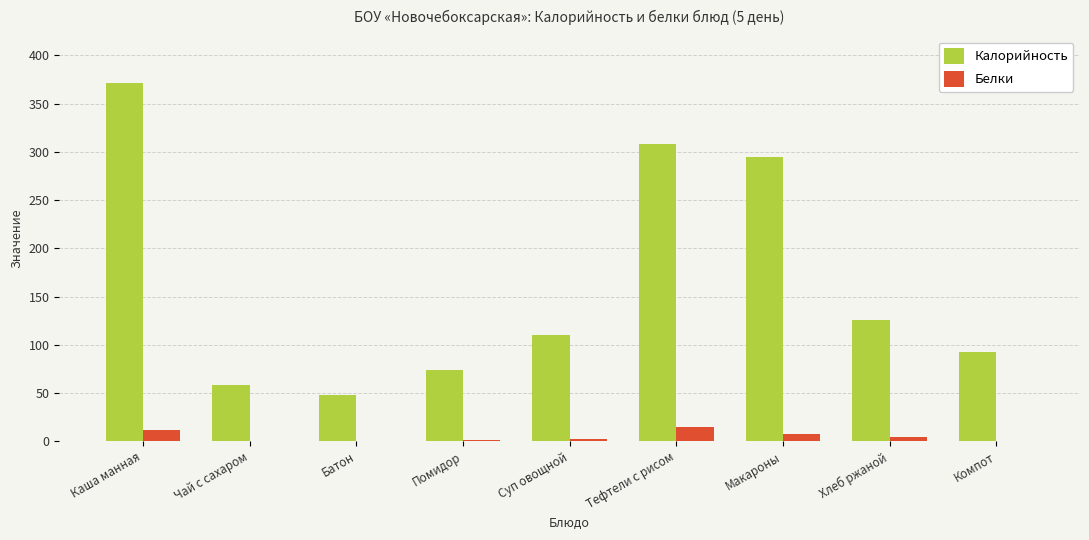

Read the Калорийность value at Каша манная.

371